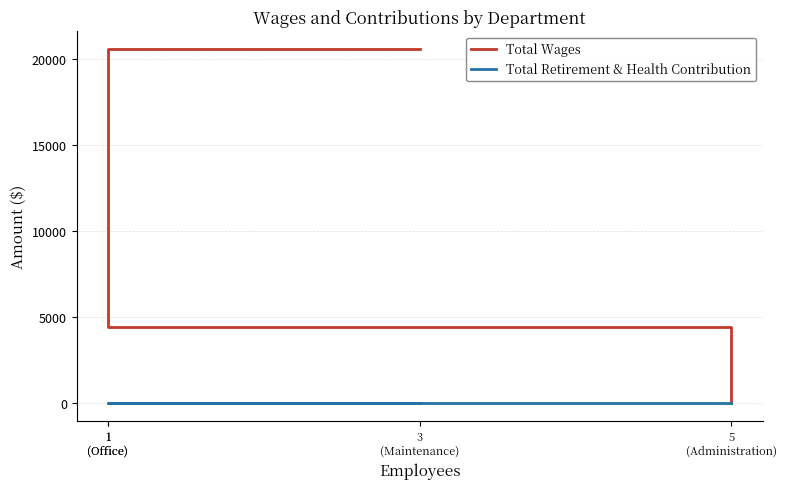

What are all the series names shown in the legend?

Total Wages, Total Retirement & Health Contribution